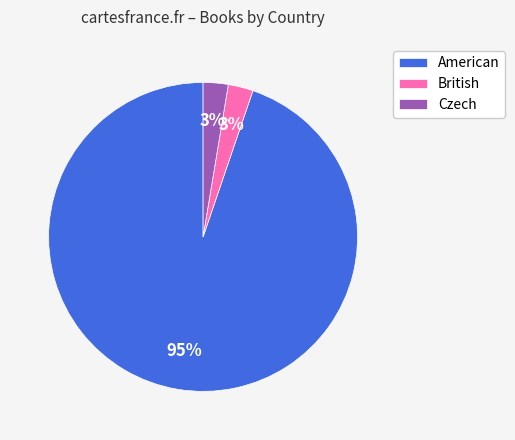

To the nearest percent, what portion does Czech represent?

3%